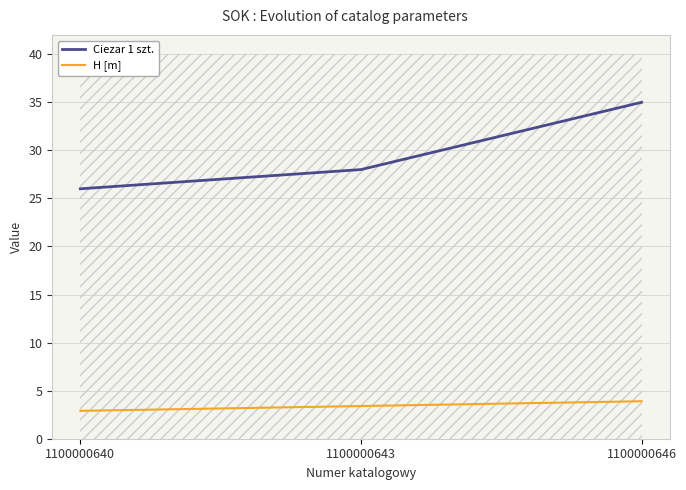

Which category has the lowest value in the H [m] series?

1100000640